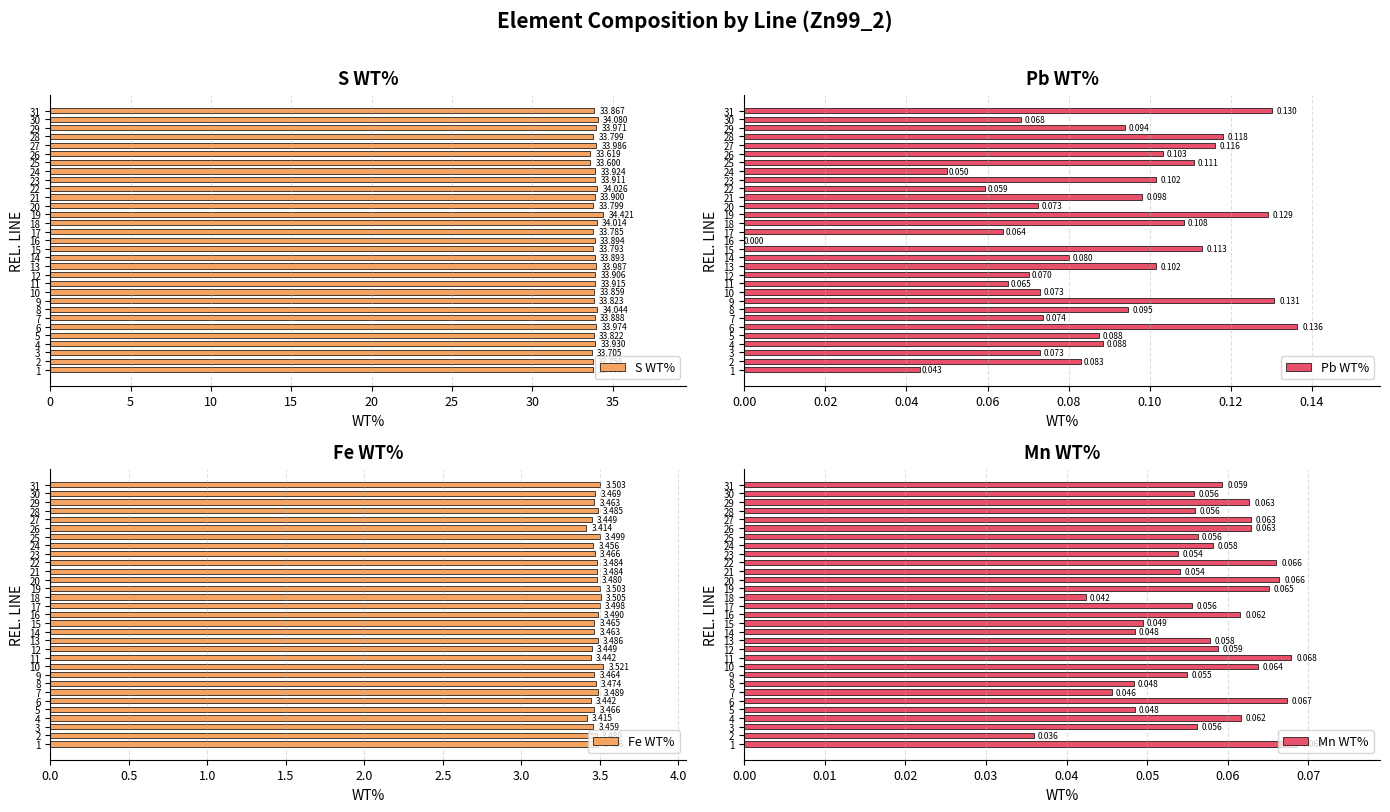

What is the label of the 11th bar from the right?

20